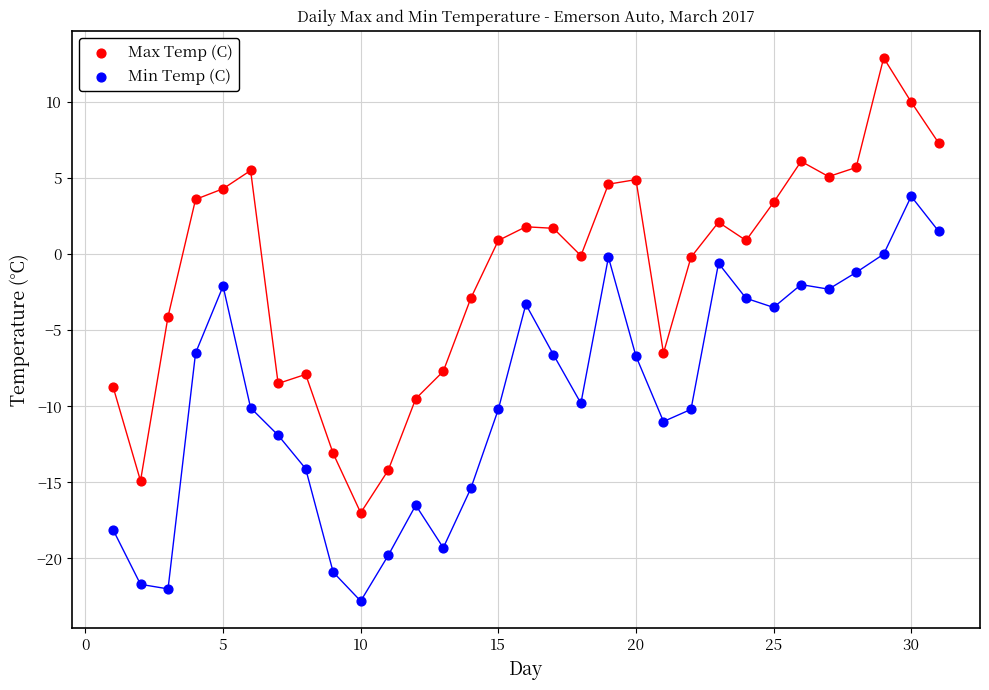

Across all data points, what is the range of X values (max minus min)?

30.0